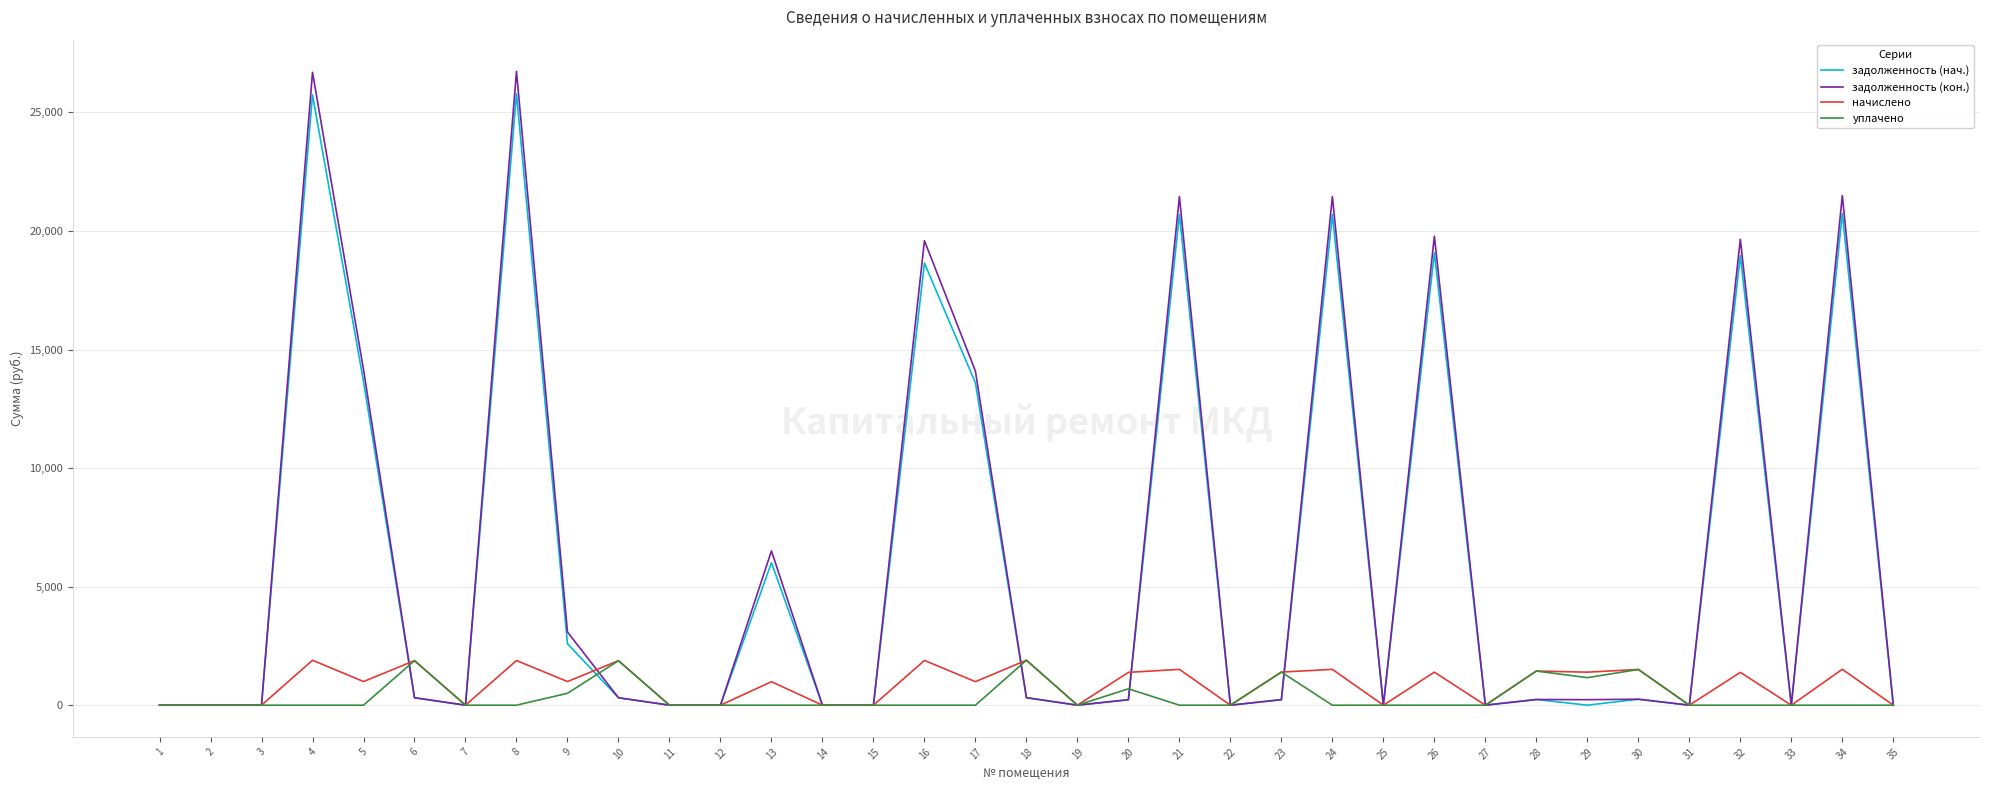

Is the value of задолженность (кон.) at 5 greater than the value of задолженность (нач.) at 21?

No